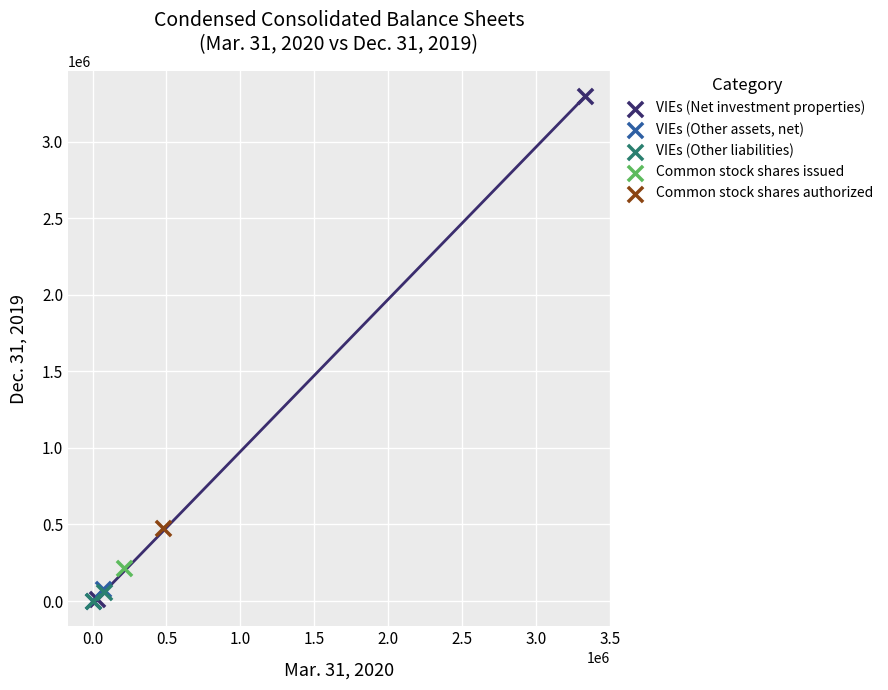

What are all the series names shown in the legend?

VIEs (Net investment properties), VIEs (Other assets, net), VIEs (Other liabilities), Common stock shares issued, Common stock shares authorized